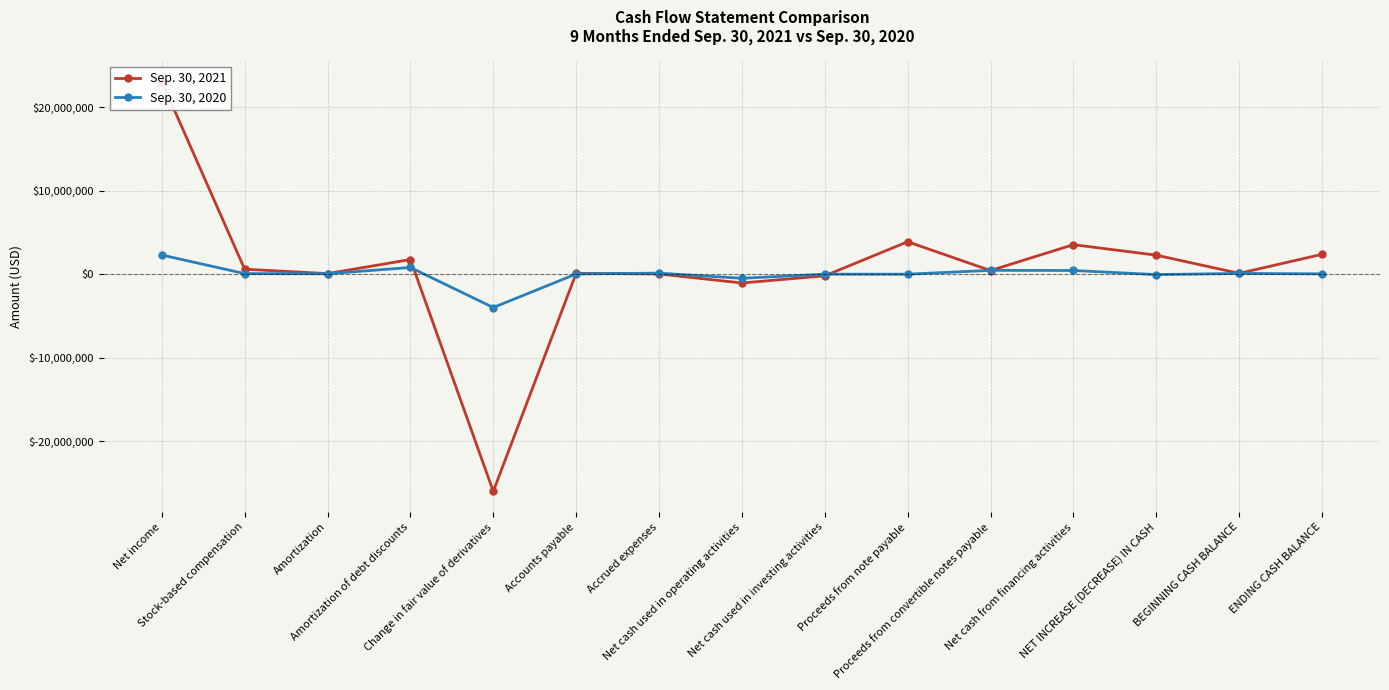

Rank the categories by Sep. 30, 2020 value from lowest to highest.

Change in fair value of derivatives, Net cash used in operating activities, NET INCREASE (DECREASE) IN CASH, Net cash used in investing activities, Proceeds from note payable, Accounts payable, ENDING CASH BALANCE, Amortization, Stock-based compensation, BEGINNING CASH BALANCE, Accrued expenses, Net cash from financing activities, Proceeds from convertible notes payable, Amortization of debt discounts, Net income